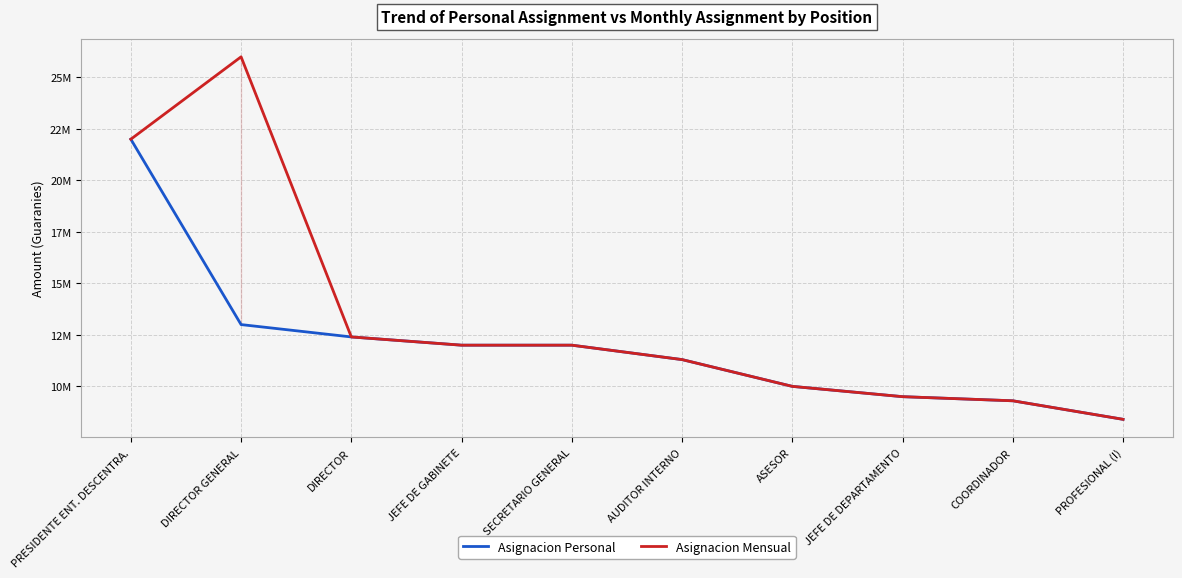

Reading right to left, extract all data points from this chart.

Asignacion Personal: 8400000	9300000	9500000	10000000	11300000	12000000	12000000	12400000	13000000	22000000
Asignacion Mensual: 8400000	9300000	9500000	10000000	11300000	12000000	12000000	12400000	26000000	22000000